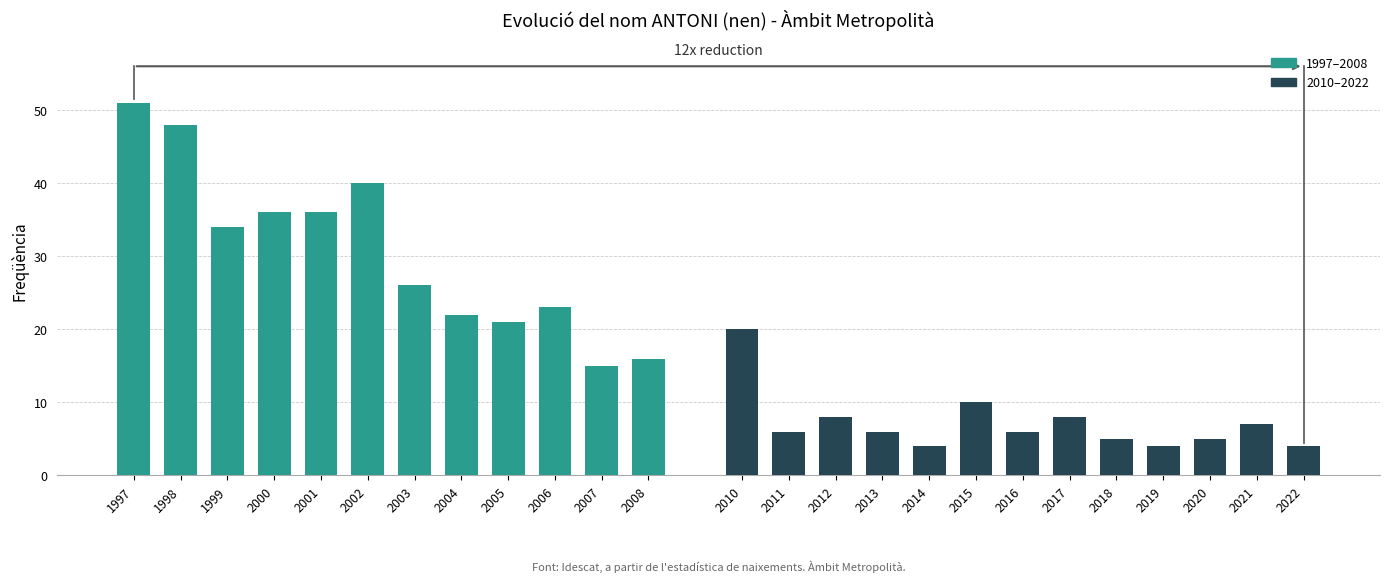

Read the value at 1999, to the nearest 5.

35